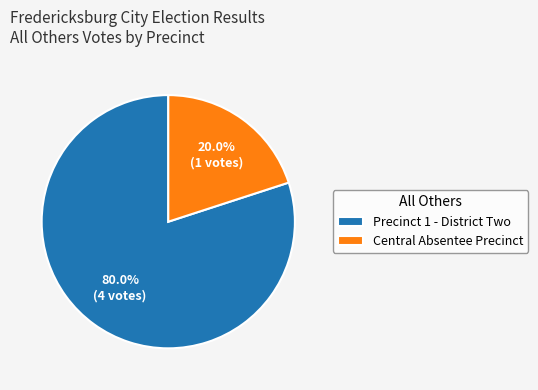

True or false: Precinct 1 - District Two accounts for 80% of the total.

True